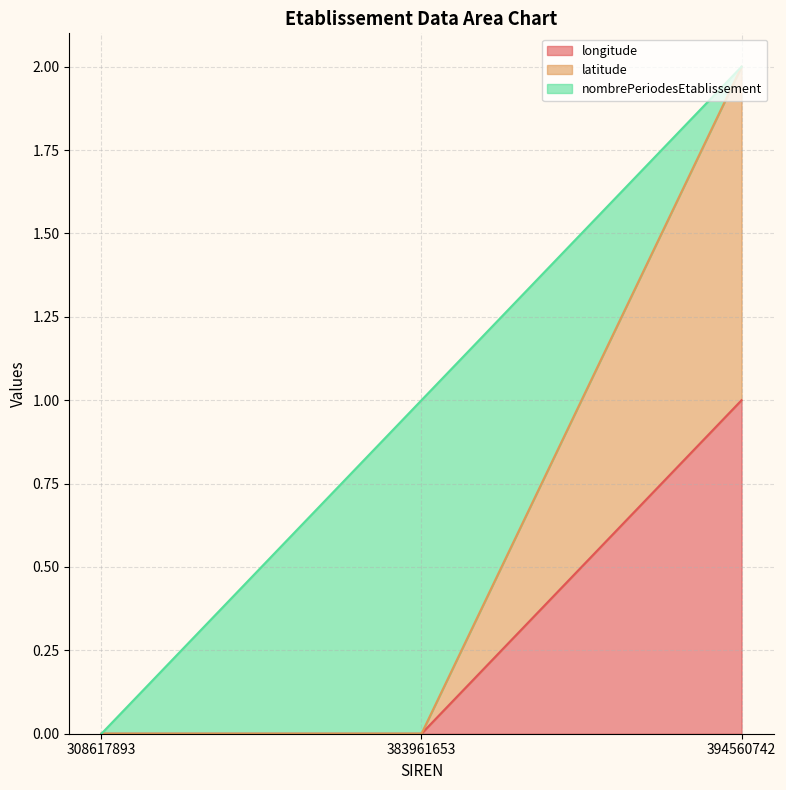

What is the value of the latitude point at the 3rd from the left?

2